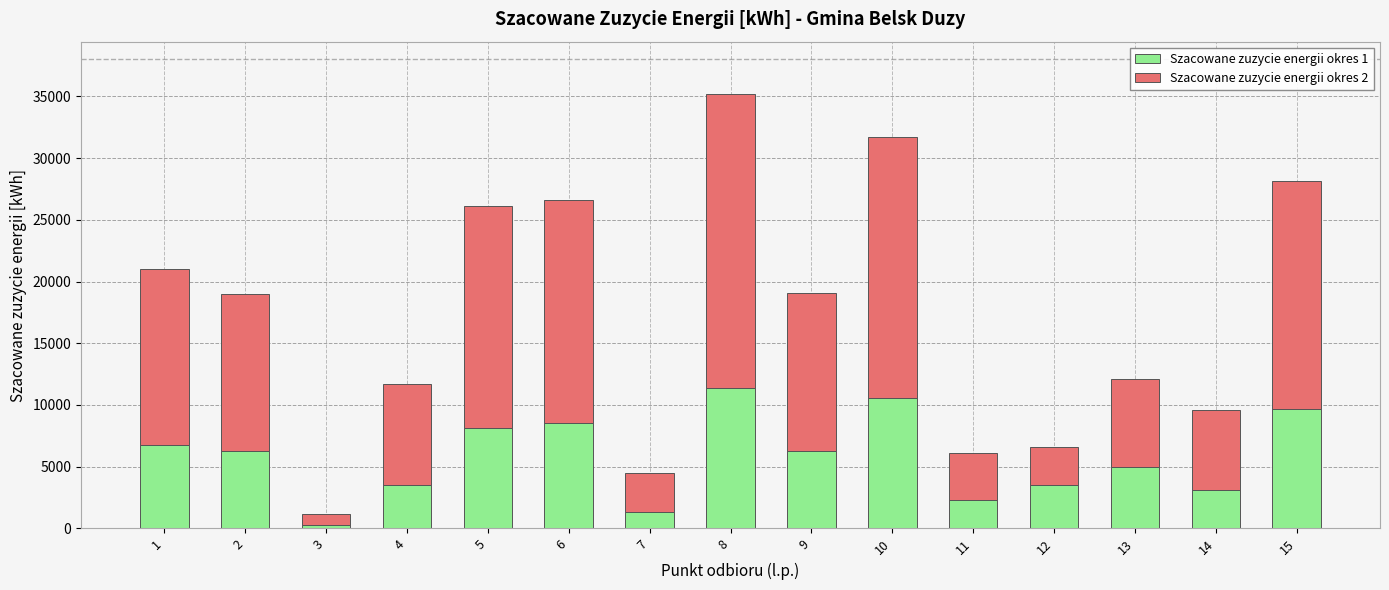

How many data points in Szacowane zuzycie energii okres 1 are less than 6280?

7